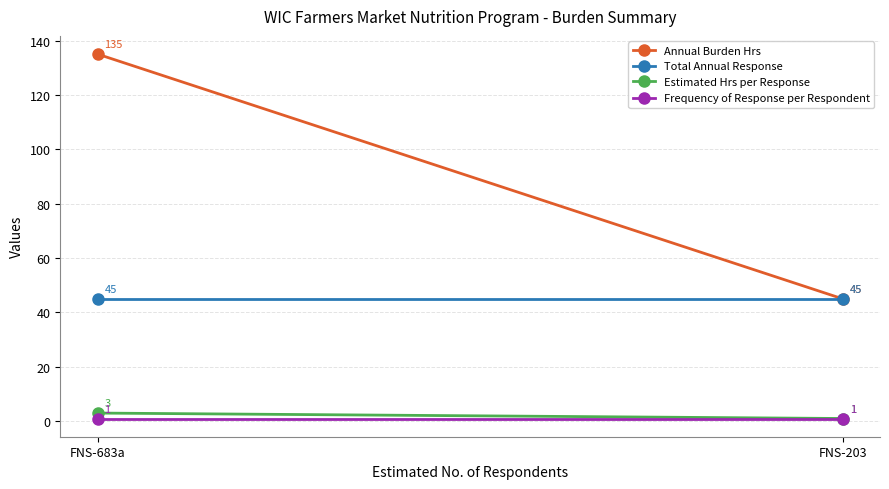

The Annual Burden Hrs series shows 190 at FNS-683a. True or false?

False